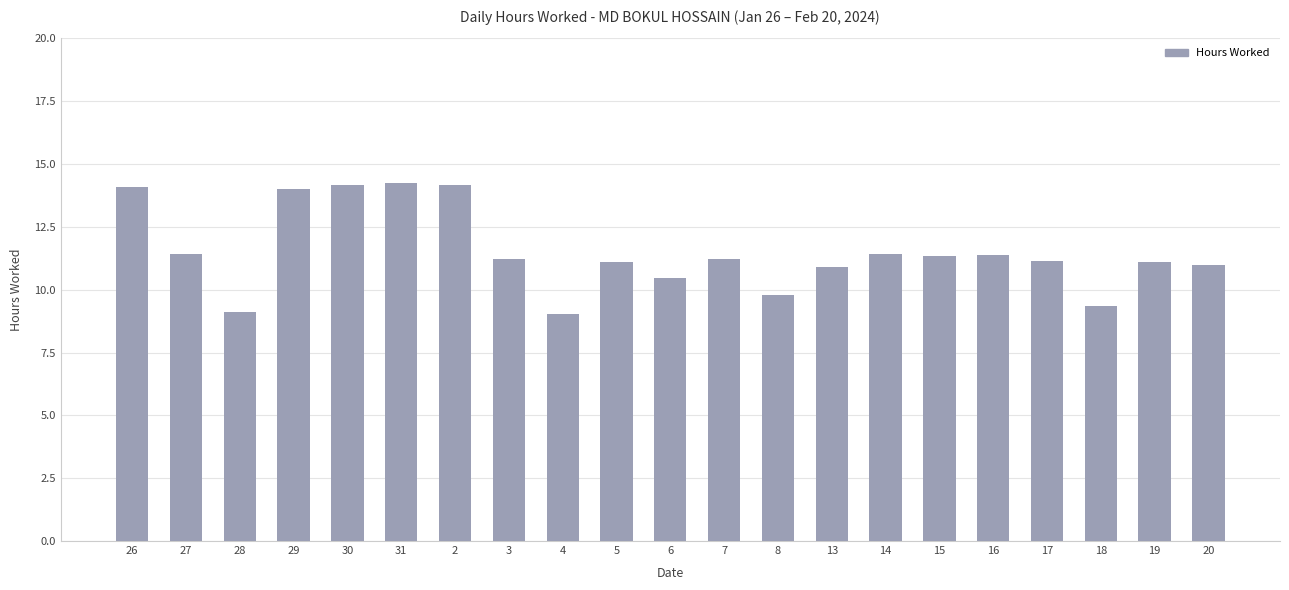

What is the difference between the values at 14 and 6?

1.0